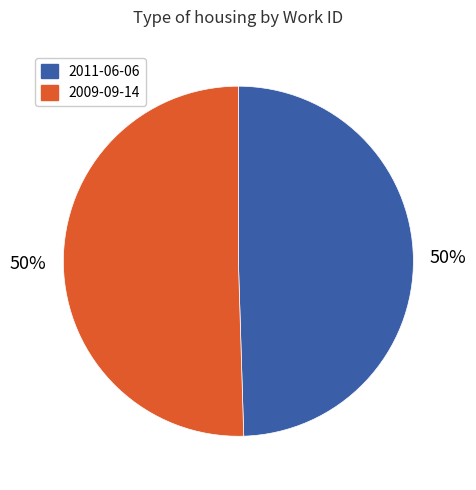

What percentage is the 2011-06-06 slice, to the nearest percent?

50%